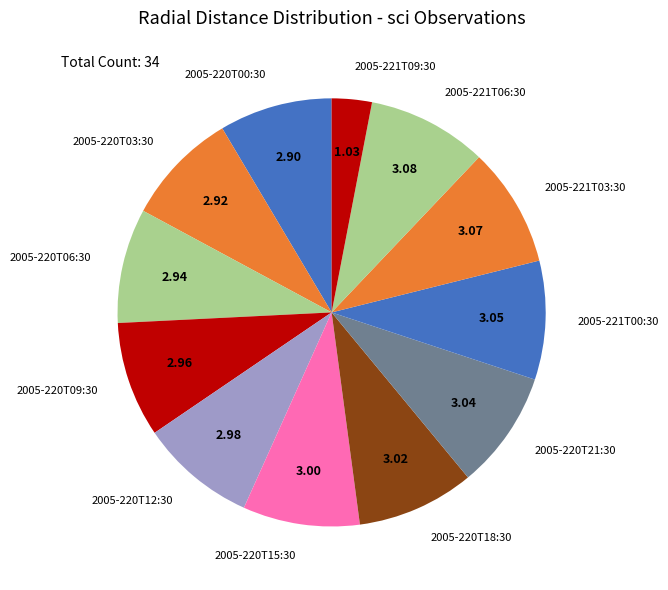

Is 2005-220T21:30 the majority of the pie?

No